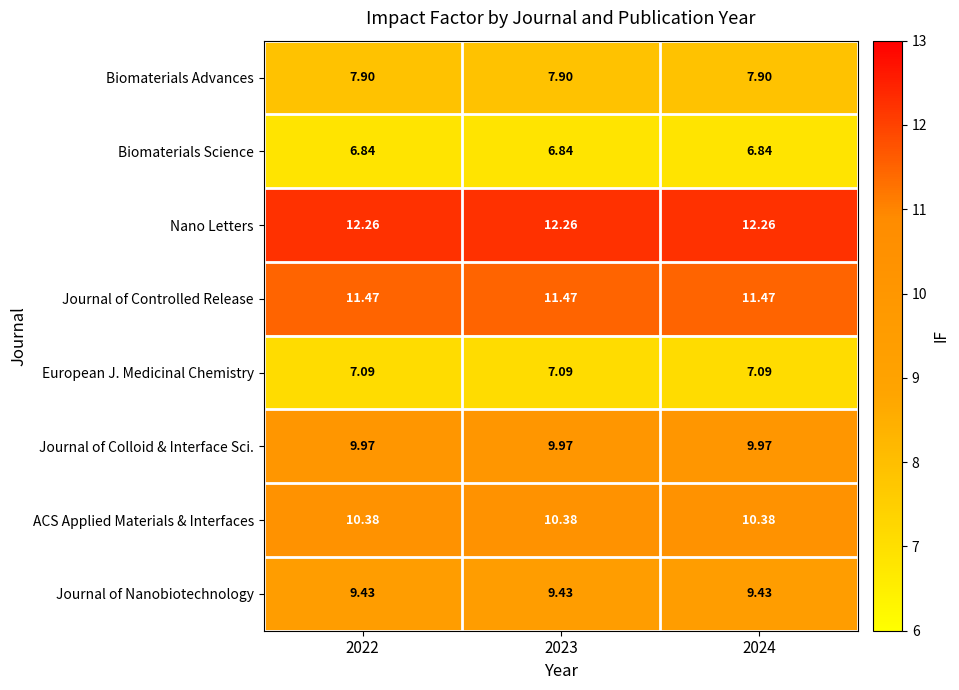

Rank the series by their maximum value, from highest to lowest.

Nano Letters, Journal of Controlled Release, ACS Applied Materials & Interfaces, Journal of Colloid & Interface Sci., Journal of Nanobiotechnology, Biomaterials Advances, European J. Medicinal Chemistry, Biomaterials Science